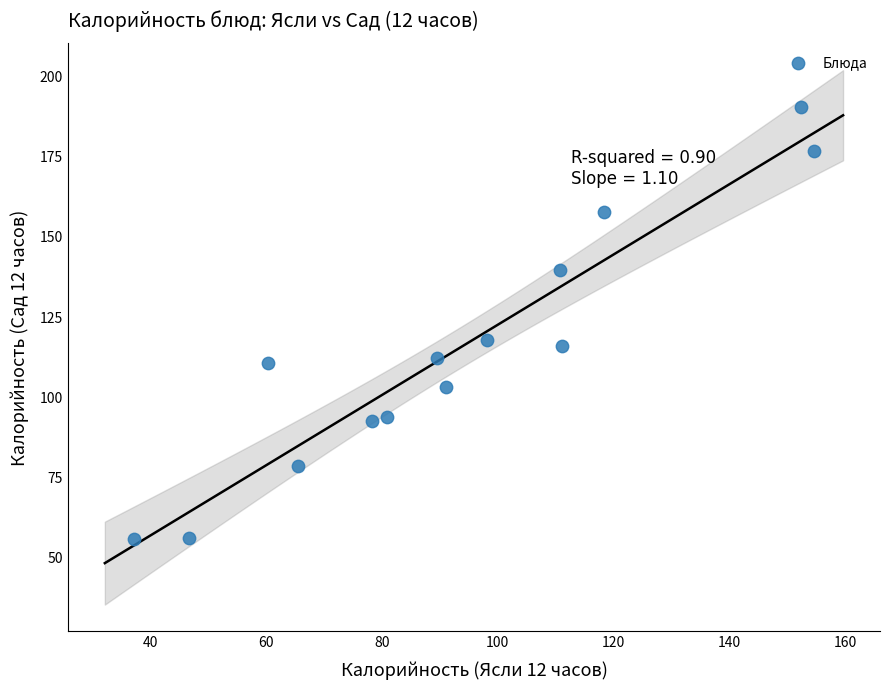

What is the range of Y values (max minus min)?

134.9